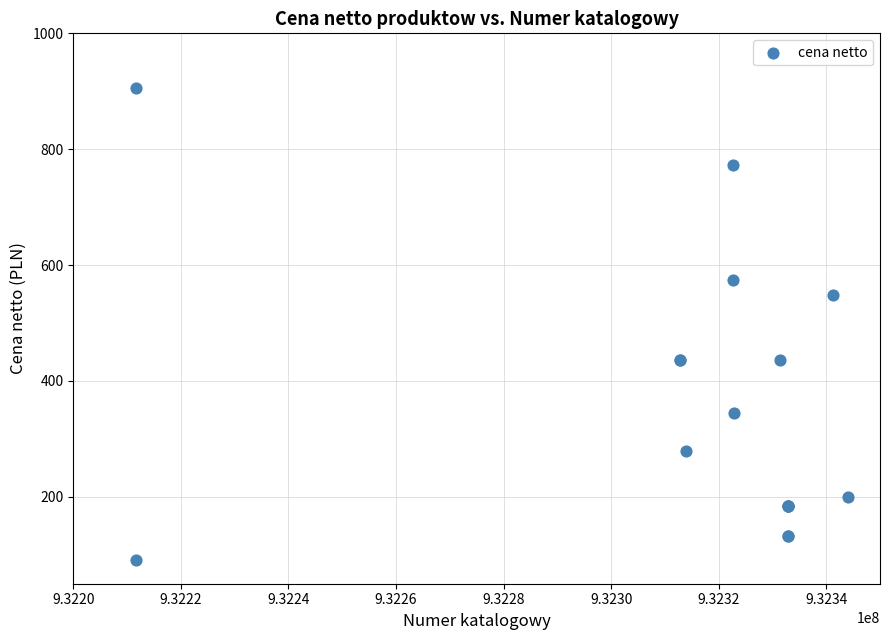

What Y value in the scatter plot is closest to 498?

548